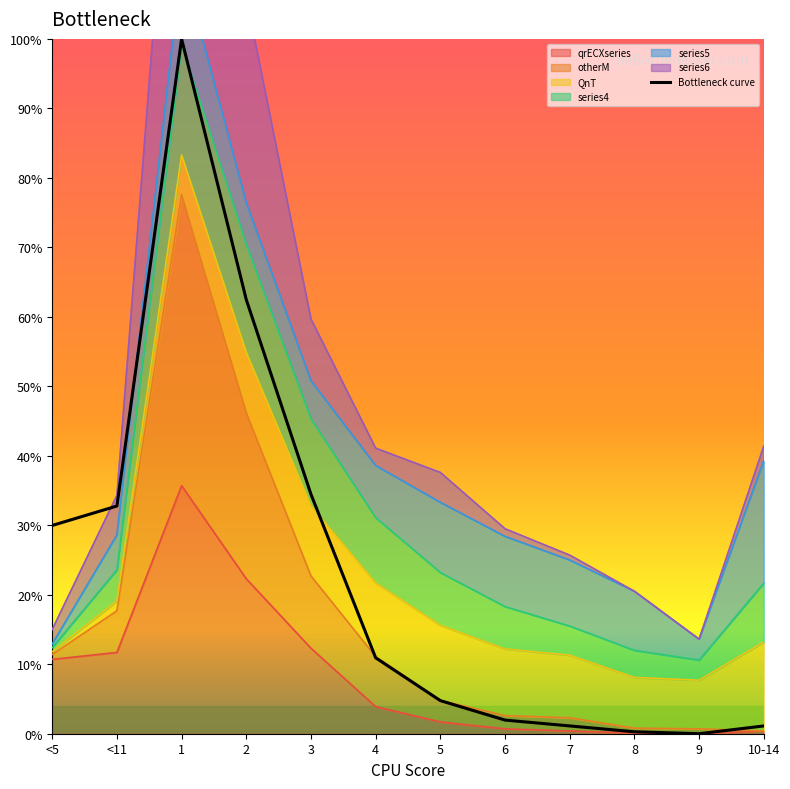

How many lines are shown in the chart?

1